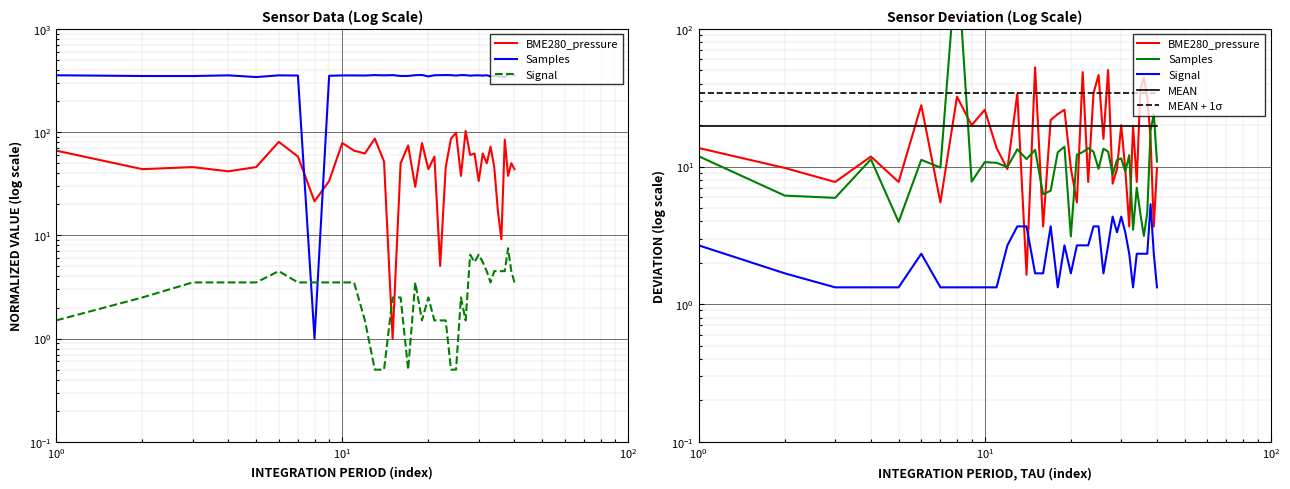

At how many categories does at least one series exceed 32?

40